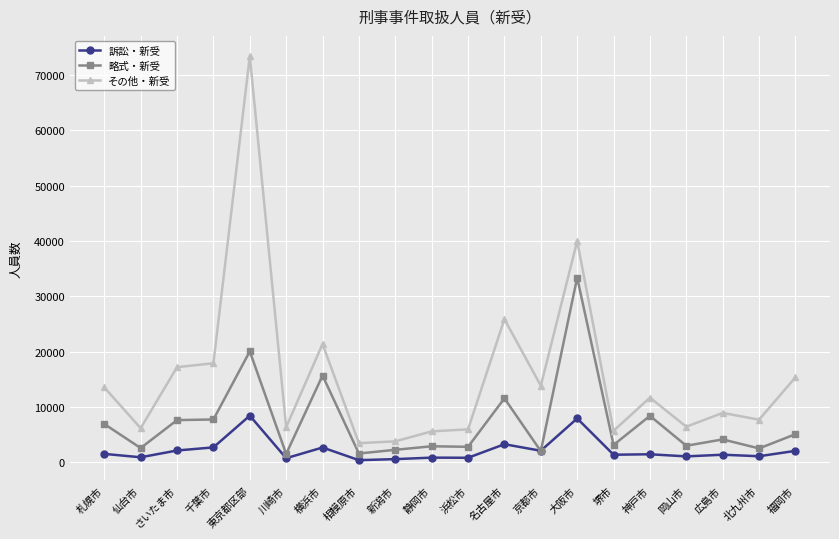

At which category does その他・新受 reach its first local valley?

仙台市